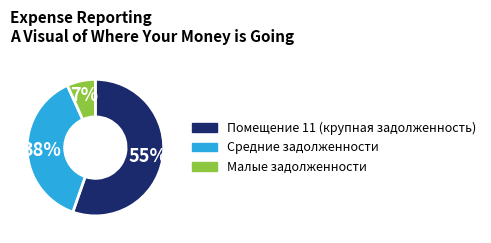

To the nearest percent, what is the average slice percentage?

33%